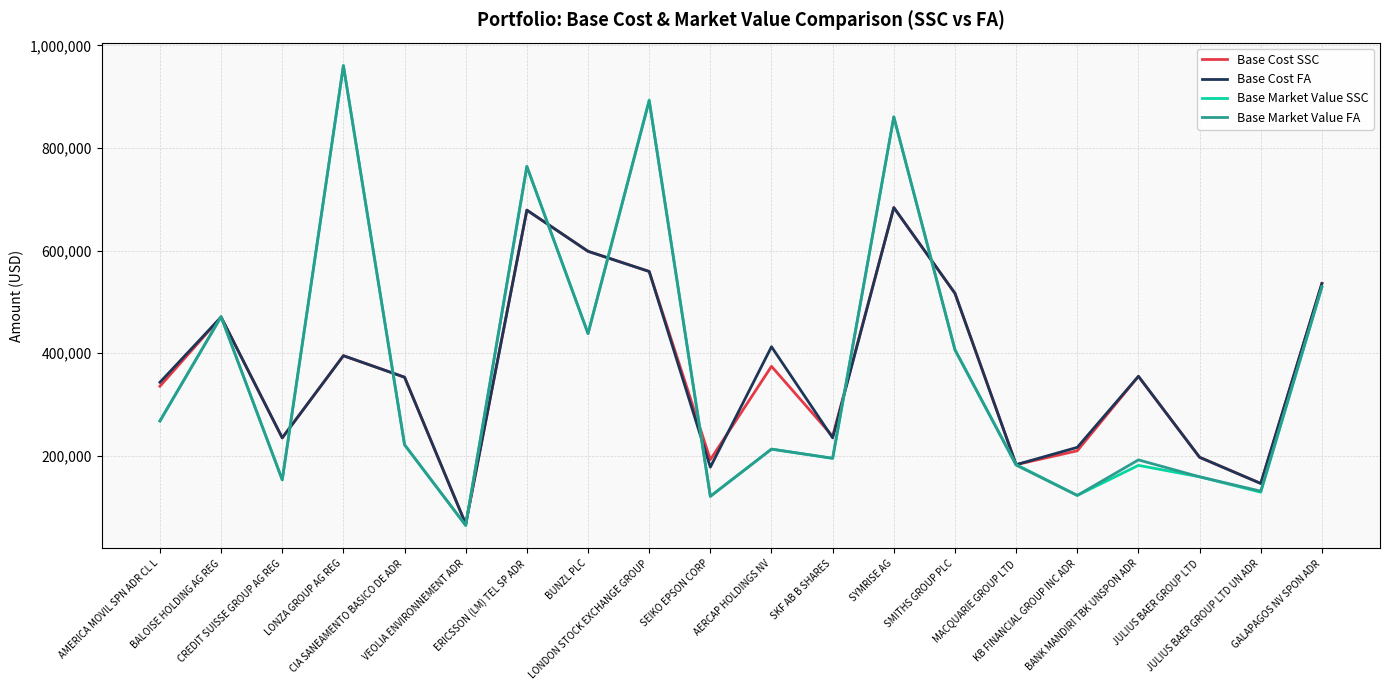

Rank the series by their average value, from lowest to highest.

Base Cost SSC, Base Market Value SSC, Base Market Value FA, Base Cost FA